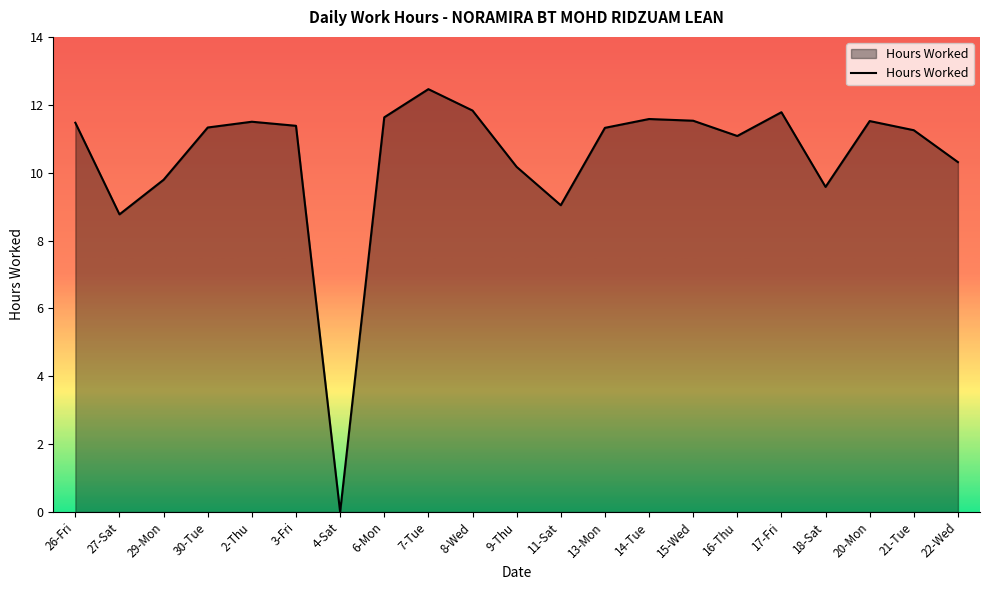

Between 22-Wed and 13-Mon, which is larger?

13-Mon